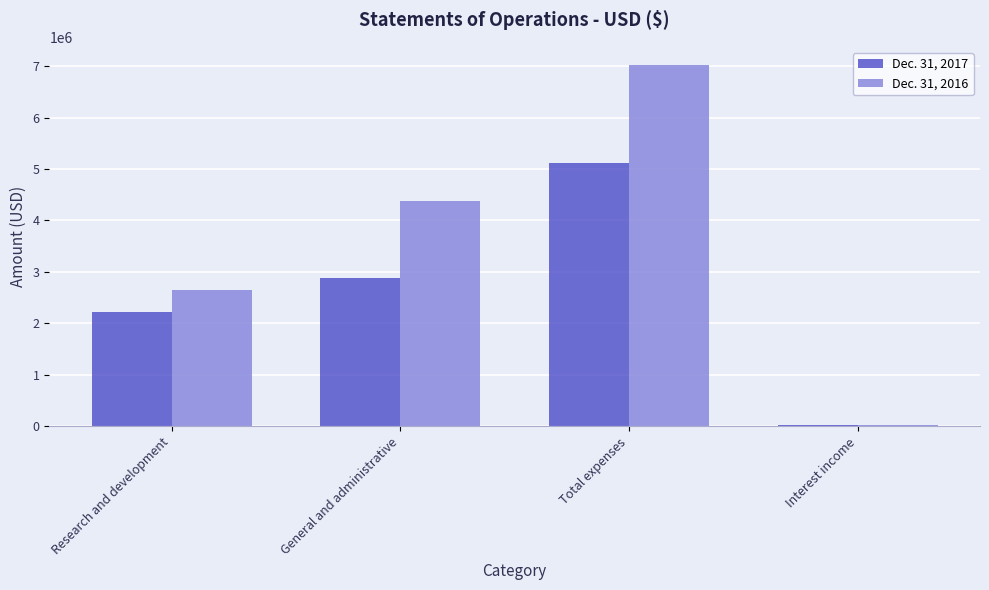

At which label does Dec. 31, 2017 reach its peak?

Total expenses